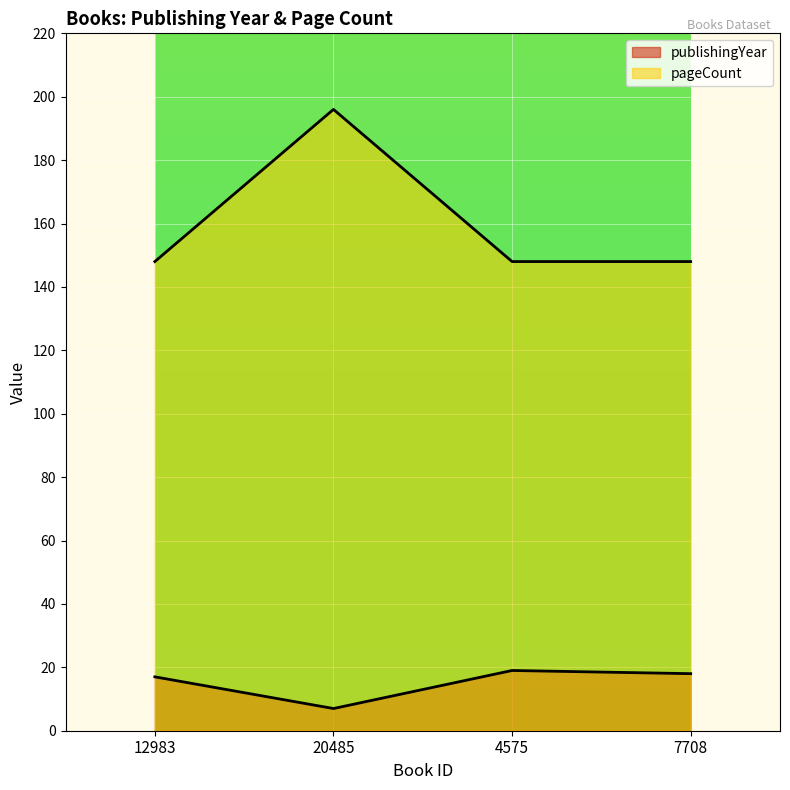

True or false: publishingYear and pageCount intersect in this chart.

False